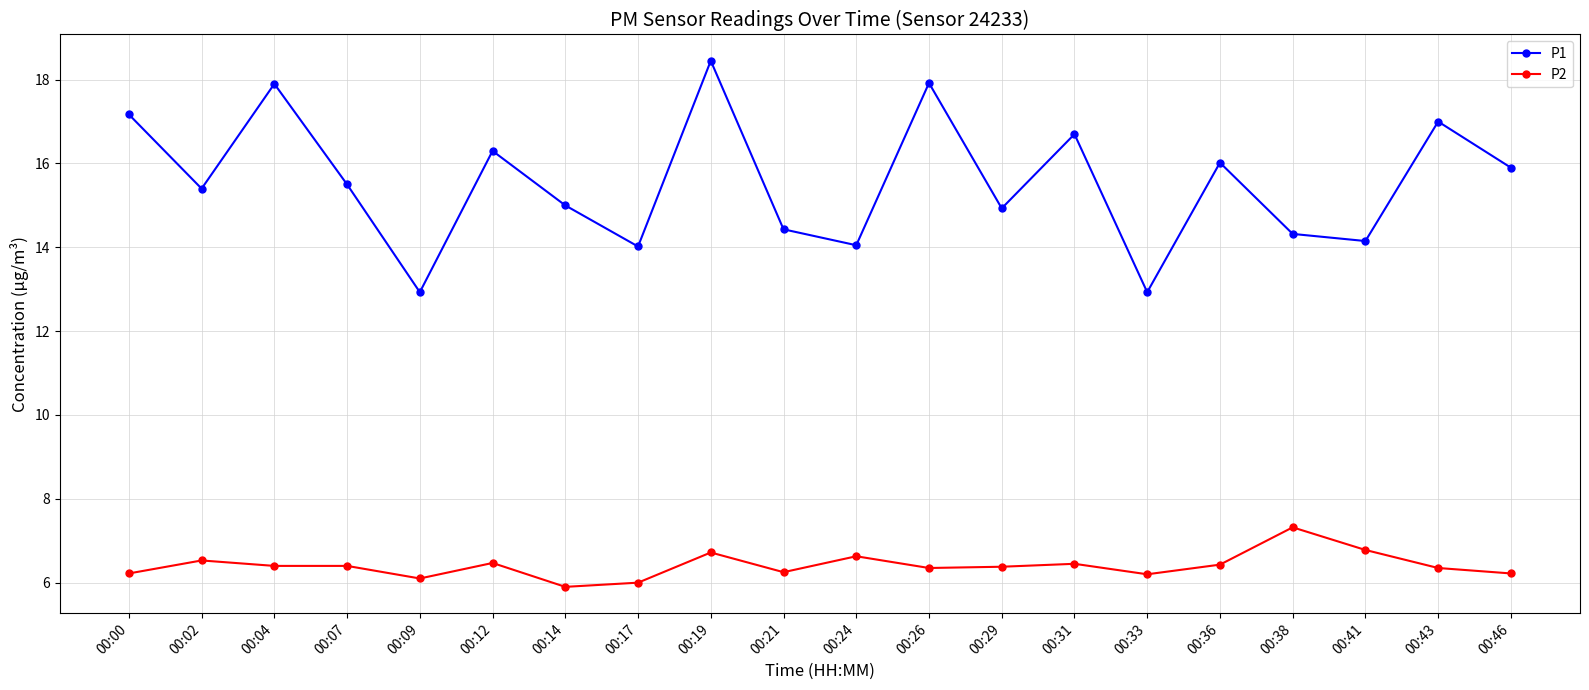

Which series has the widest spread of values?

P1